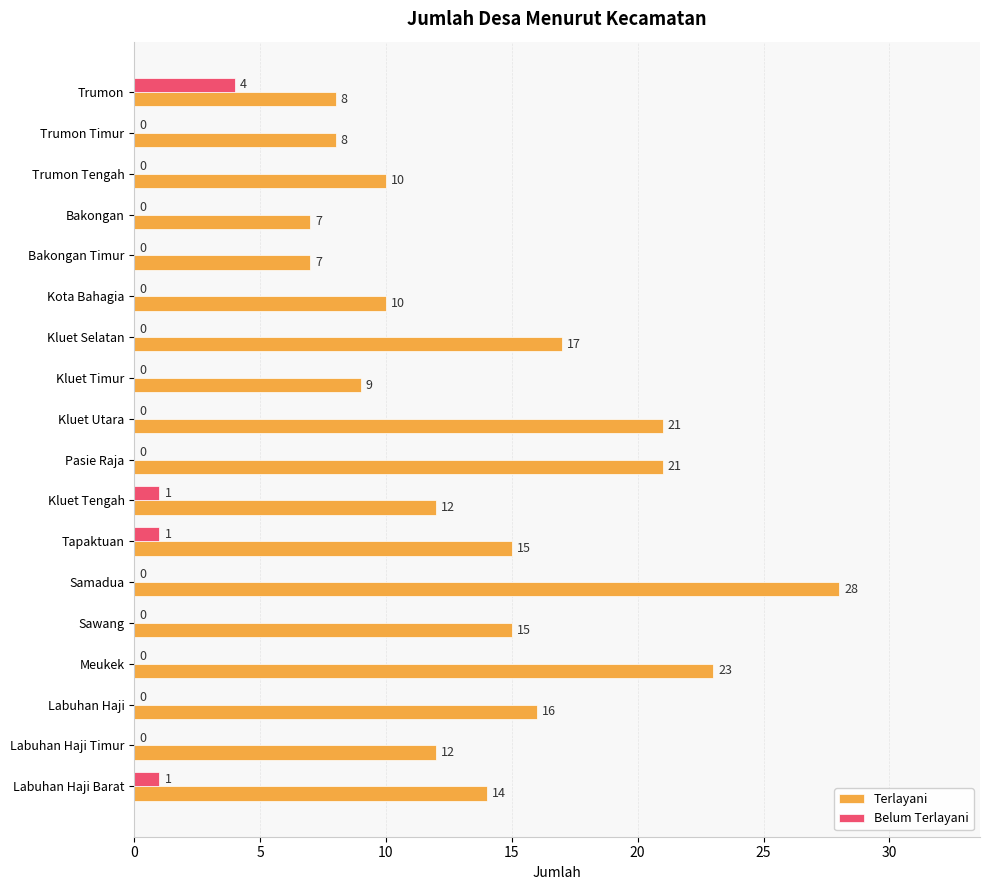

Which series has the largest total across all categories?

Terlayani